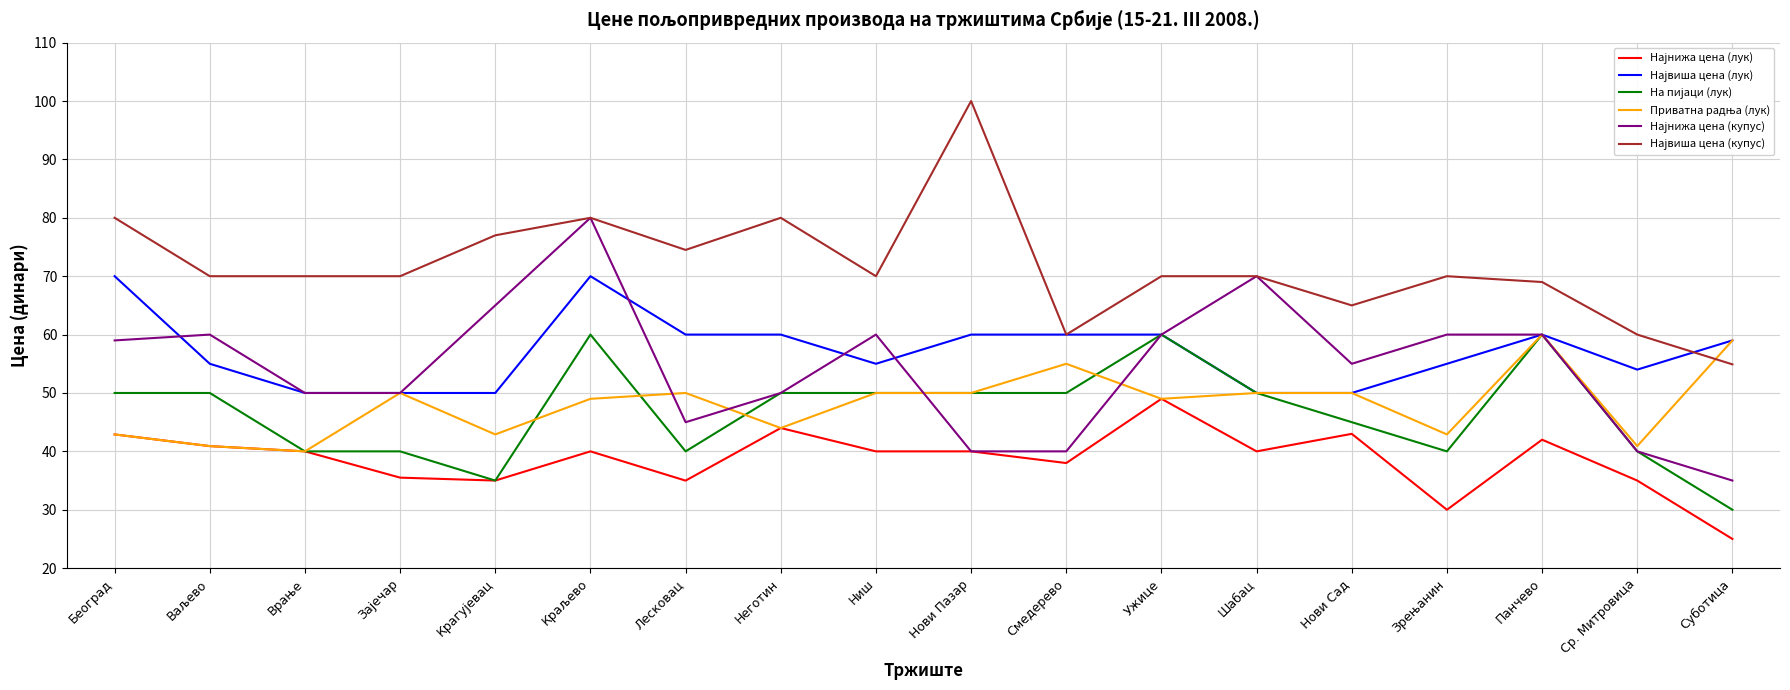

What is the total value across all series at Ужице?

348.0